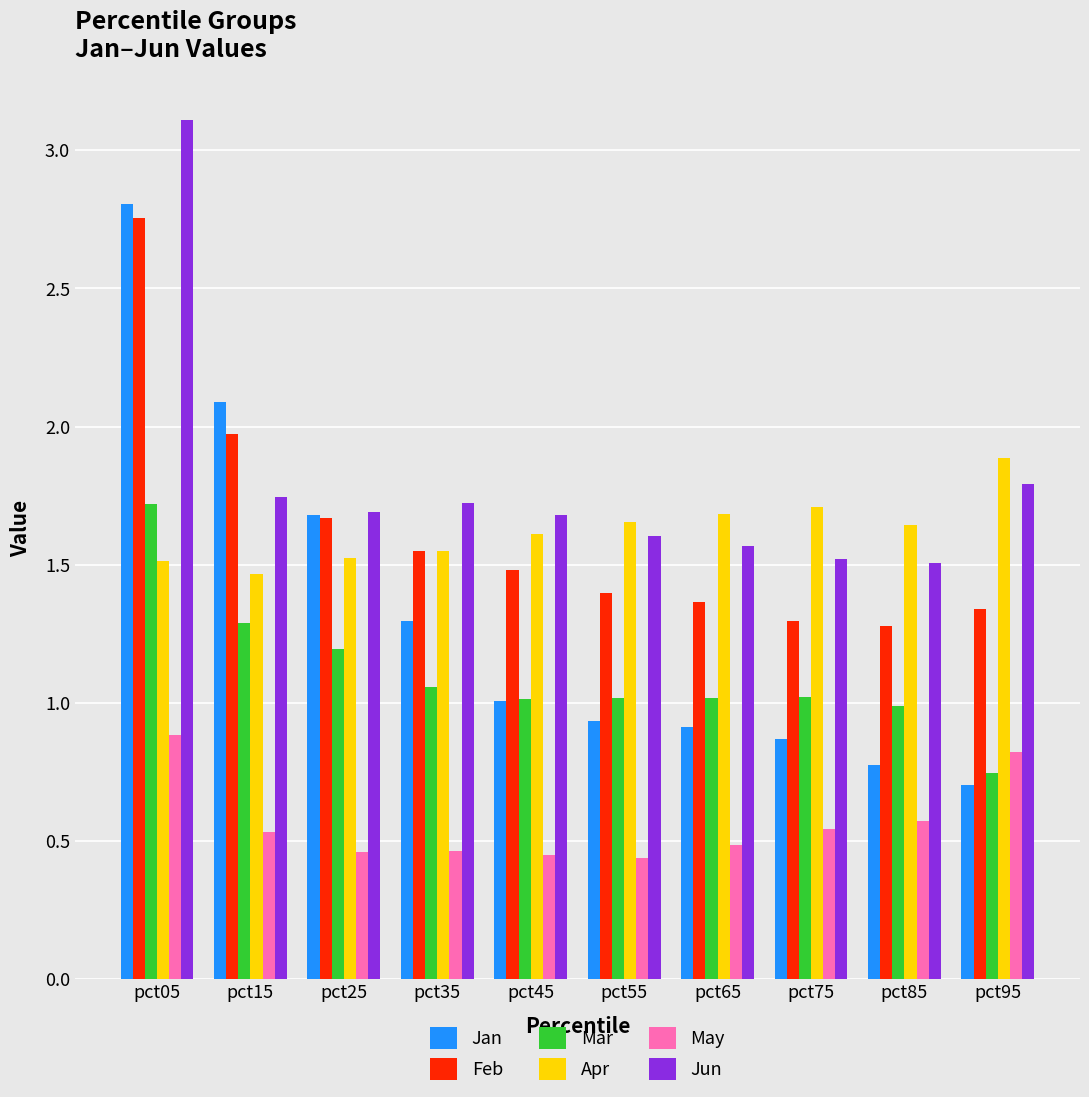

What is the spread (max minus min) of values at pct25?

1.2